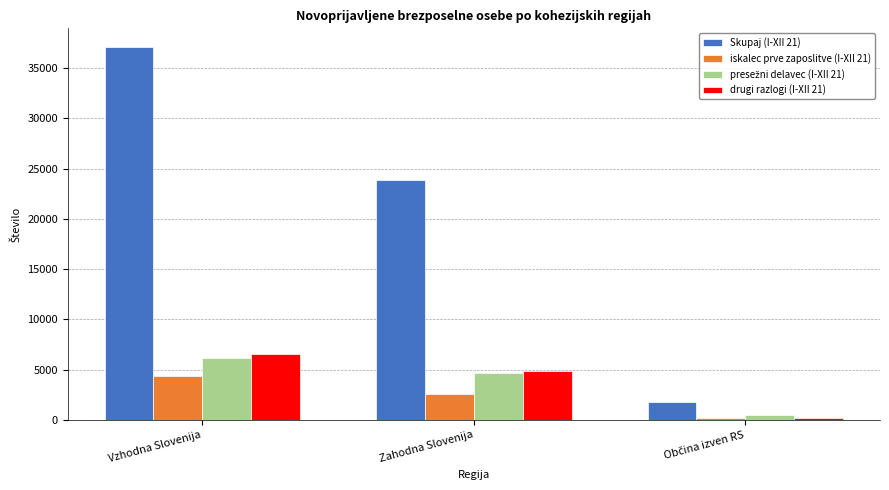

What is the sum of the iskalec prve zaposlitve (I-XII 21) values at Vzhodna Slovenija and Zahodna Slovenija?

6952